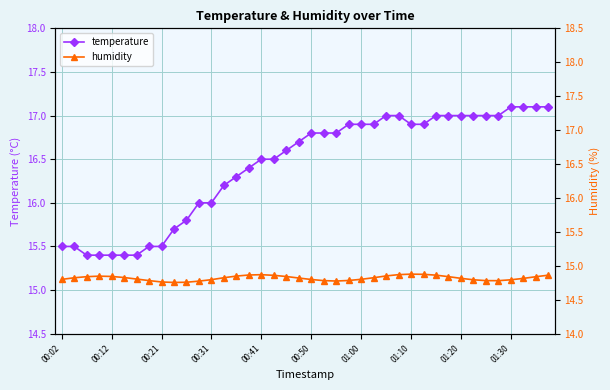

At which category is the sum across all series the highest?

39